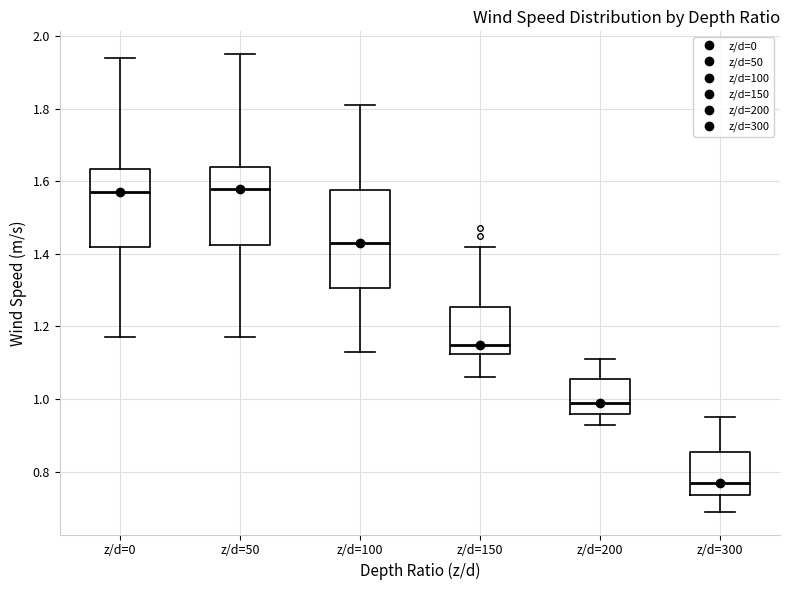

Which box's median line is the lowest?

z/d=300